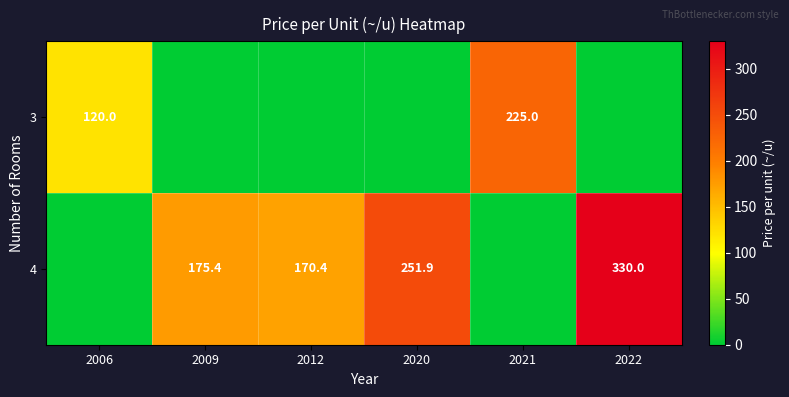

What is the sum of the 4 values at 2020 and 2009?

427.3